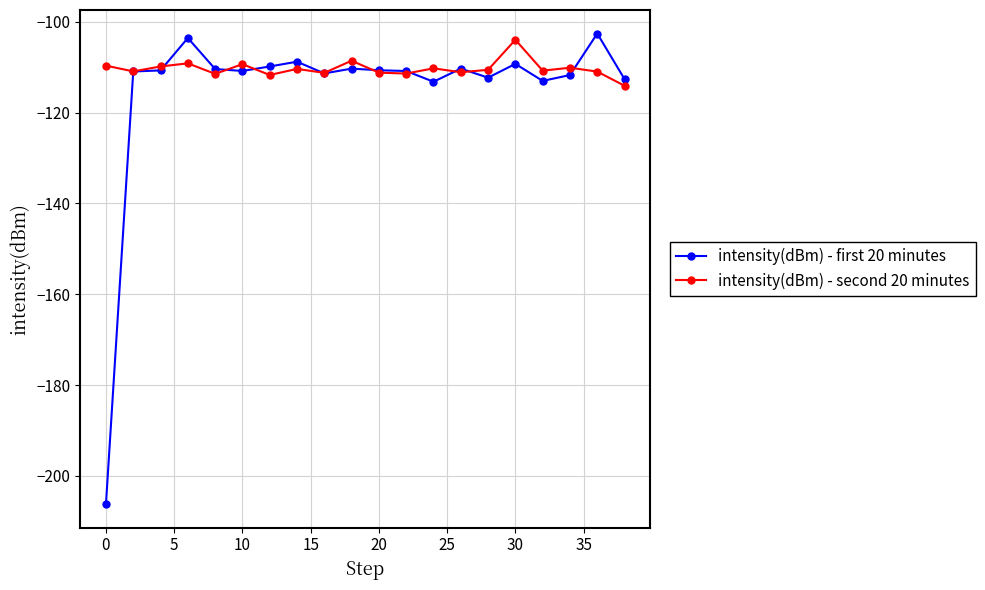

What is the minimum value for intensity(dBm) - second 20 minutes?

-114.1